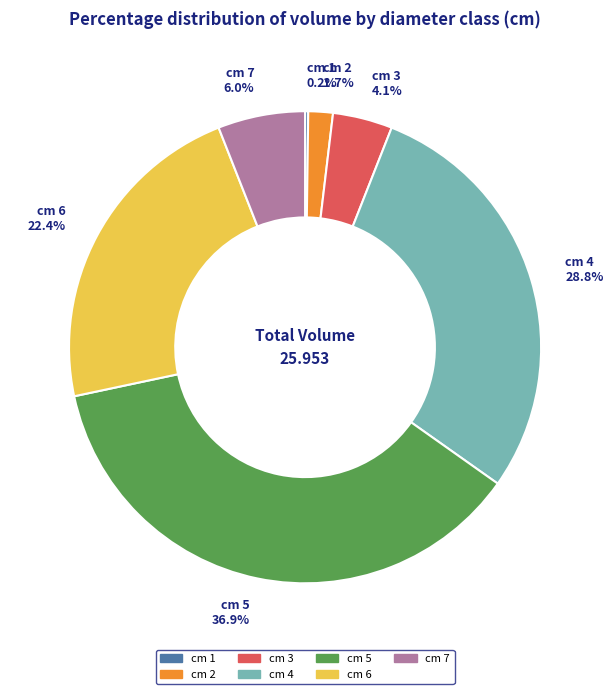

Which category has the biggest portion of the pie?

cm 5 36.9%